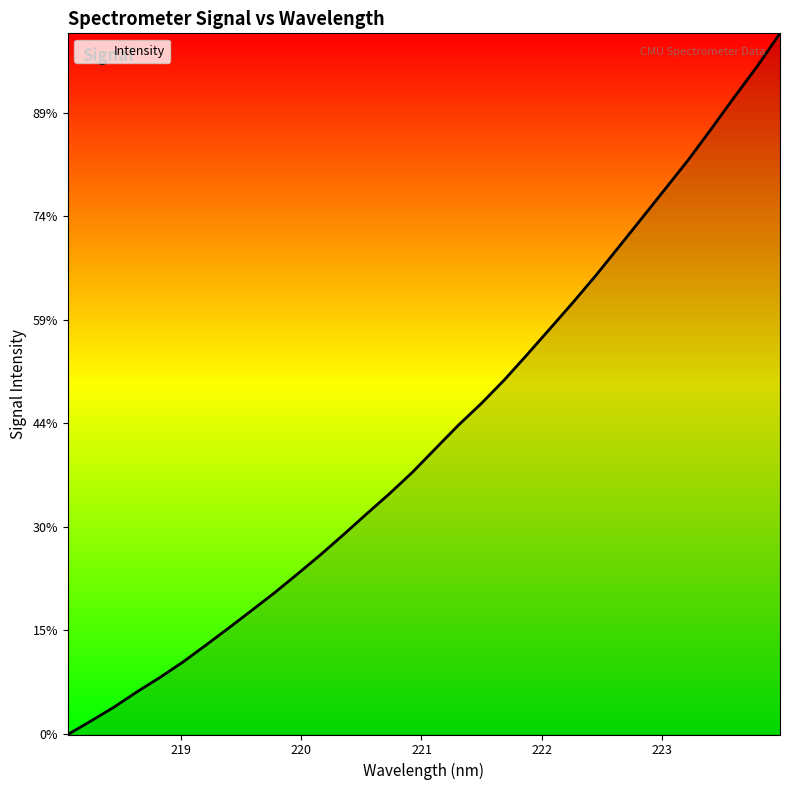

Is this an area chart (filled region under the line)?

Yes